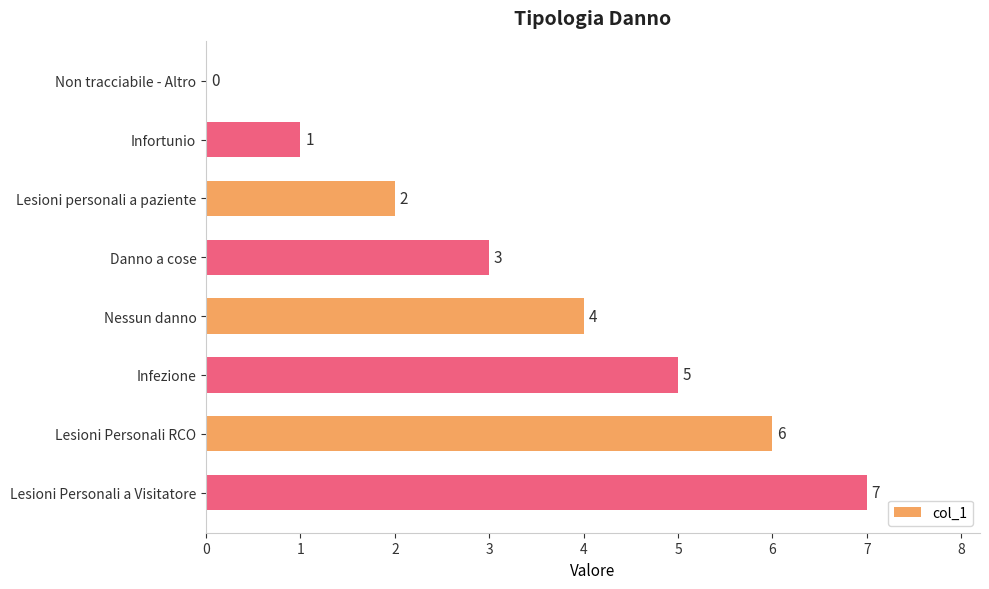

What is the sum of all values?

28